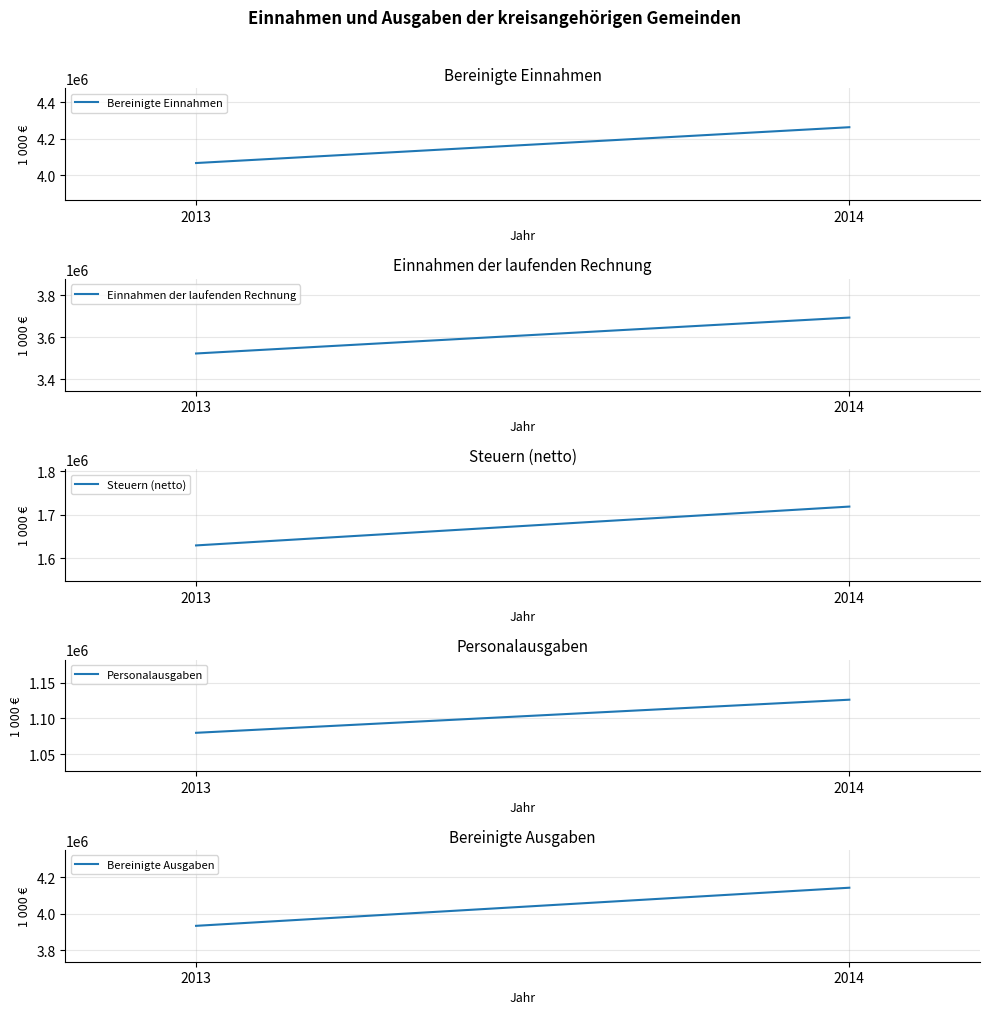

Reading left to right, transcribe all the data shown in this chart.

Bereinigte Einnahmen: 2013=4066625.7	2014=4263046.4
Einnahmen der laufenden Rechnung: 2013=3523011.2	2014=3693852.6
Steuern (netto): 2013=1629820.3	2014=1718948.4
Personalausgaben: 2013=1079714.5	2014=1126122.2
Bereinigte Ausgaben: 2013=3934763.8	2014=4143695.8